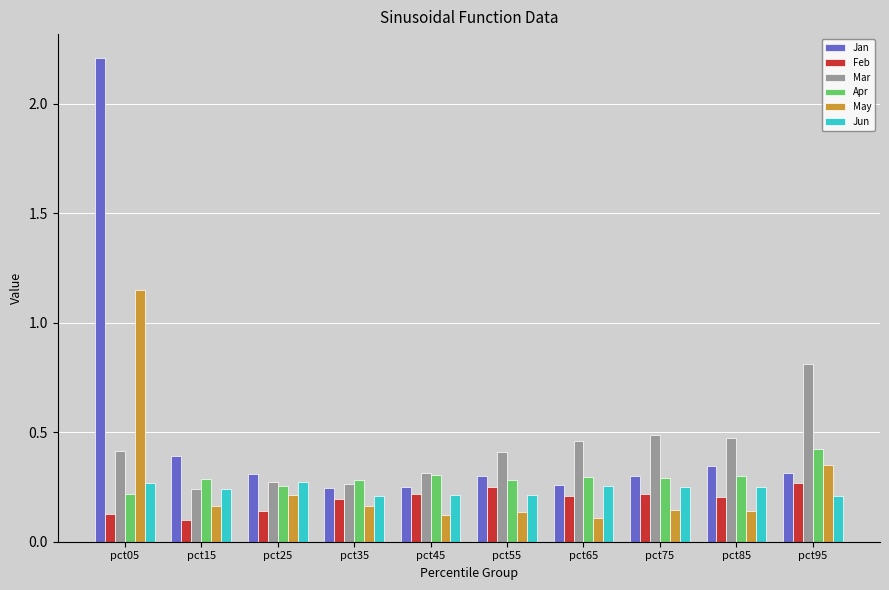

Which series has the largest total across all categories?

Jan